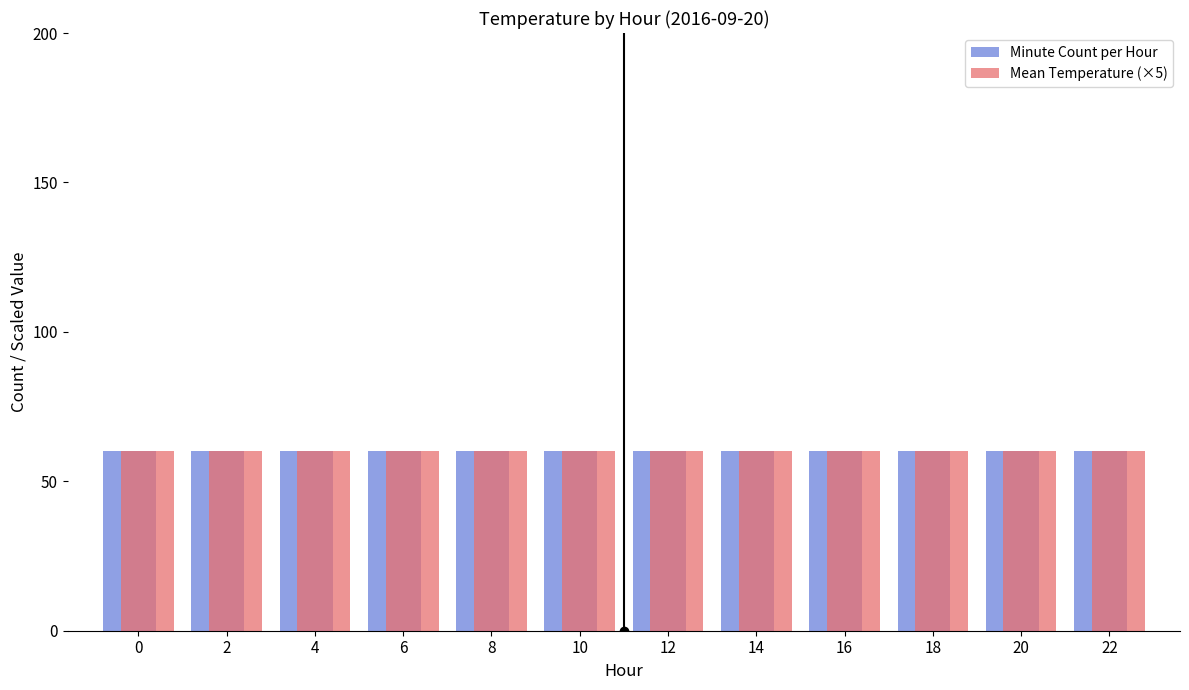

How many bars are there in each group?

2